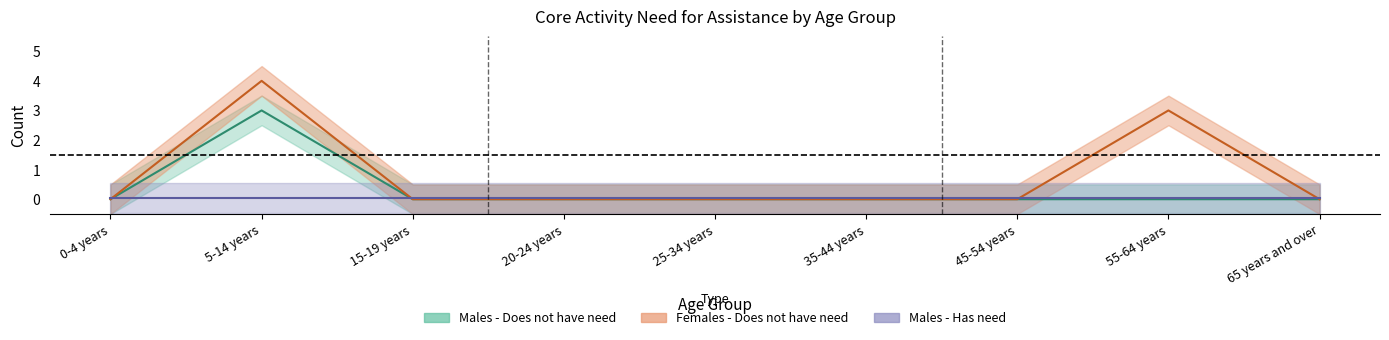

At how many categories does at least one series exceed 2?

2